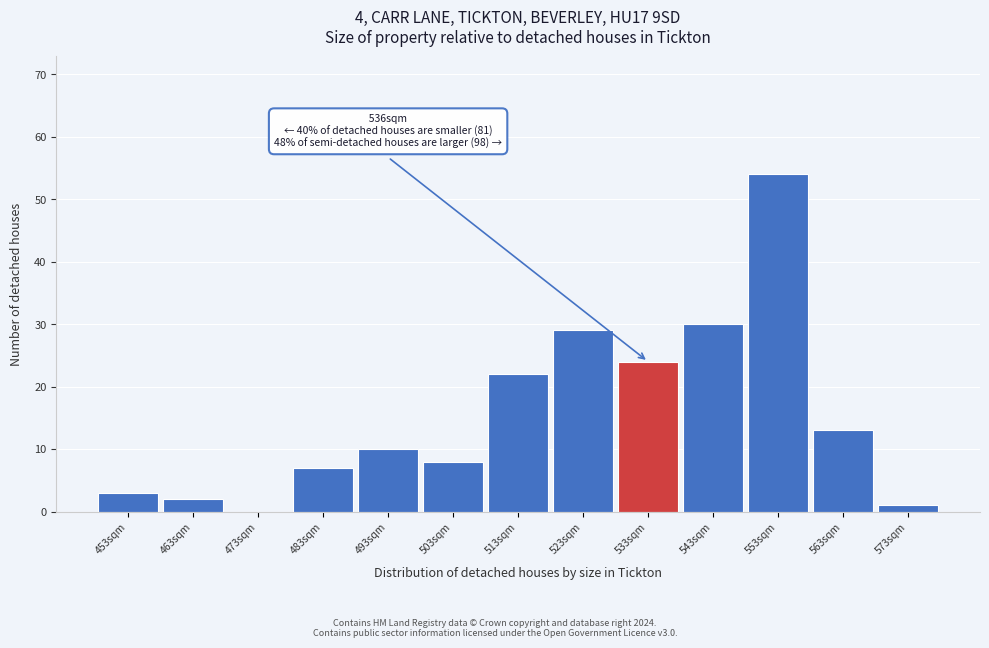

Reading left to right, extract all data points from this chart.

453sqm=3	463sqm=2	473sqm=0	483sqm=7	493sqm=10	503sqm=8	513sqm=22	523sqm=29	533sqm=24	543sqm=30	553sqm=54	563sqm=13	573sqm=1